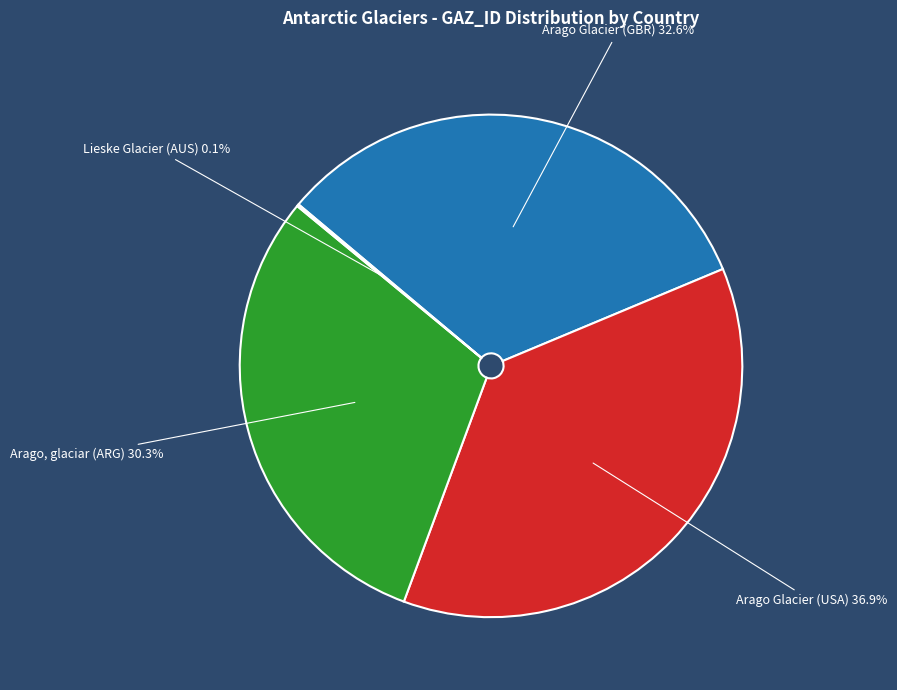

Do Arago Glacier (GBR) and Arago Glacier (USA) together represent more than half of the pie?

Yes